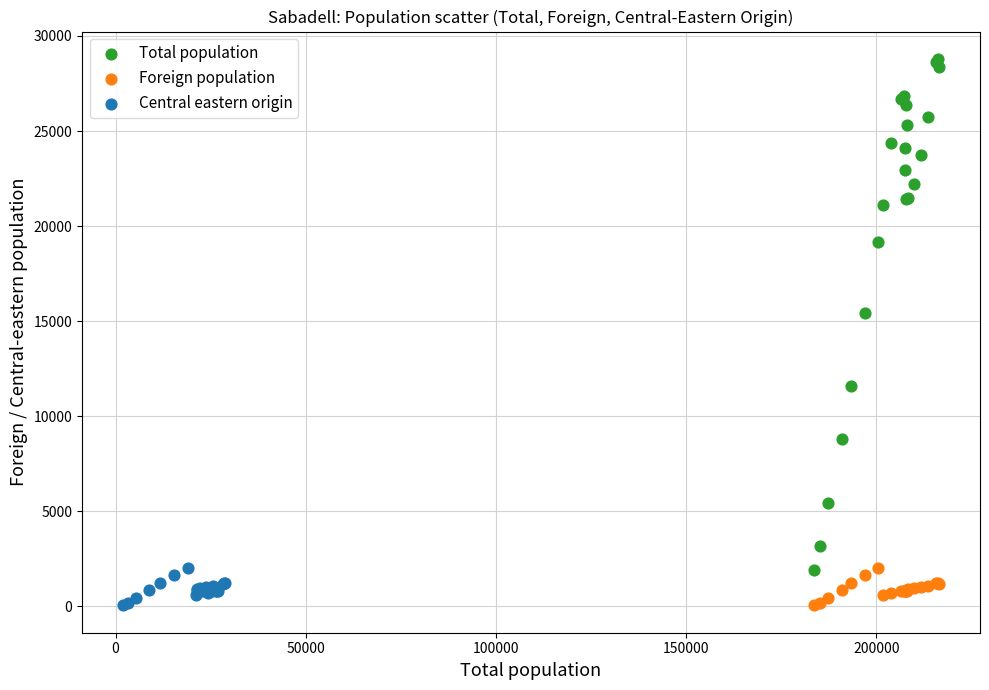

Which series reaches the maximum Y coordinate?

Total population